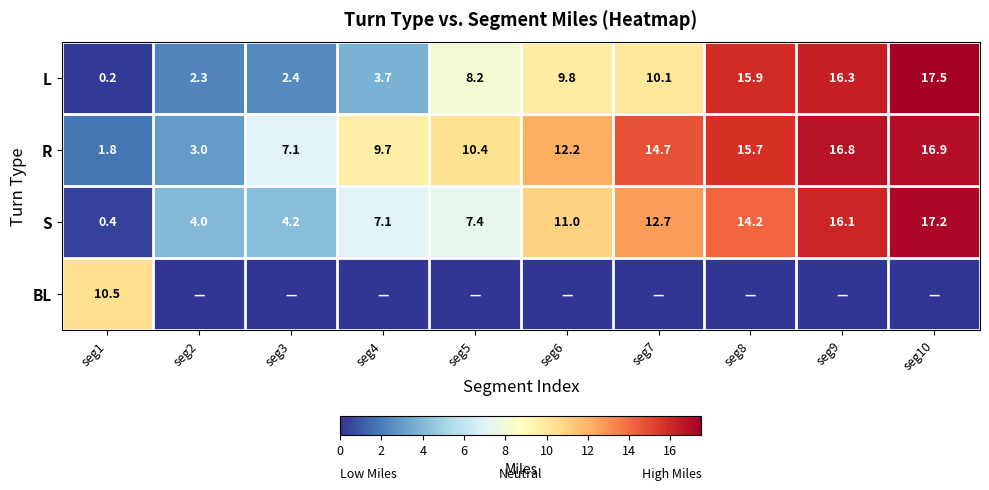

The value of R at seg10 is 8.3. True or false?

False